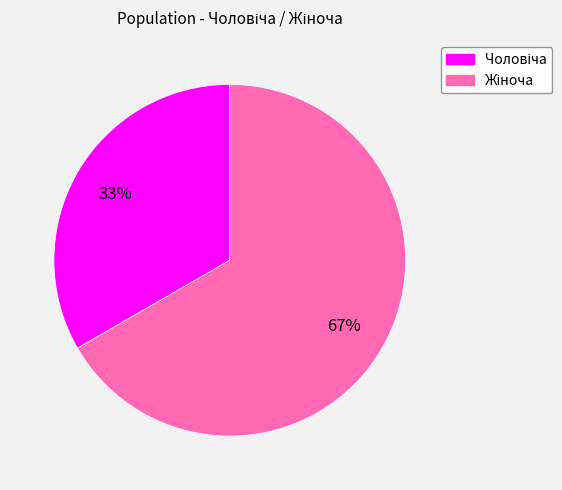

Is there any slice that represents more than half of the pie?

Yes